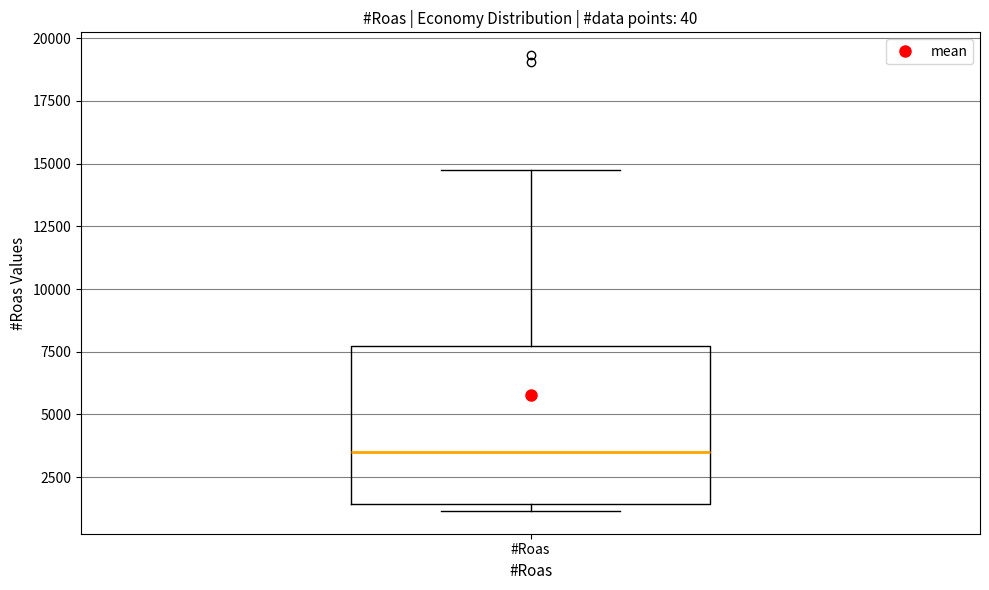

Where does the upper whisker of the box for #Roas end on the y-axis? The values are not printed on the chart, so give them approximately, as read against the axis.

15000